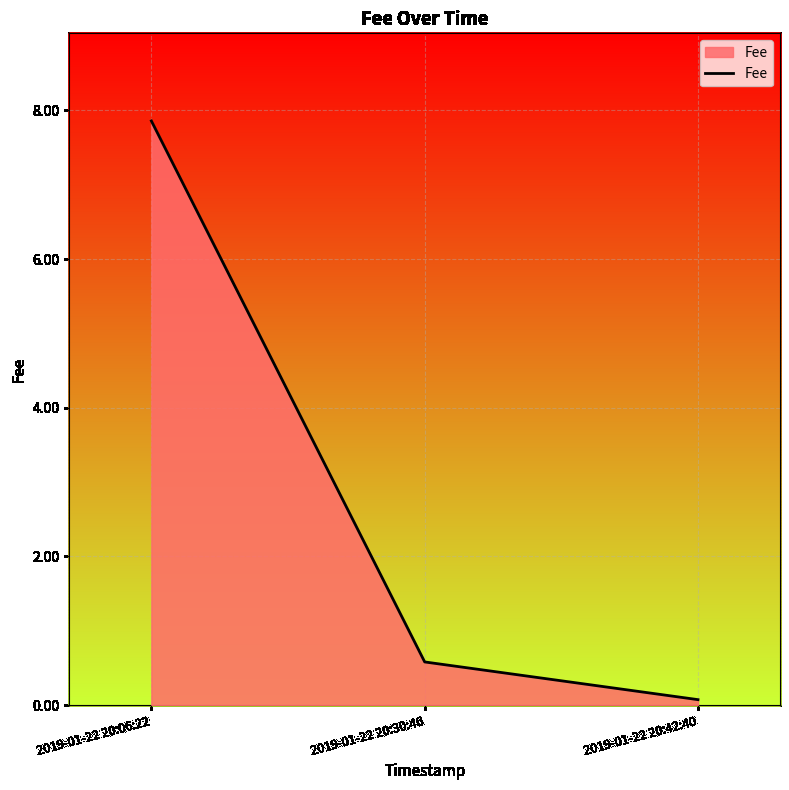

What position from the left is 2019-01-22 20:06:22?

1